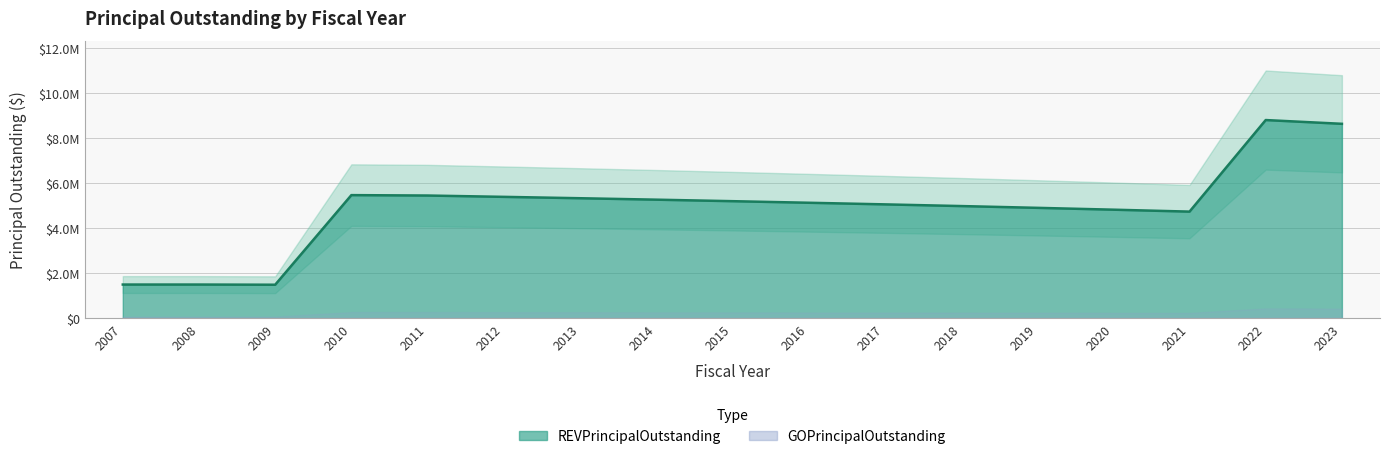

Rank the categories by value from highest to lowest.

2022, 2023, 2010, 2011, 2012, 2013, 2014, 2015, 2016, 2017, 2018, 2019, 2020, 2021, 2007, 2008, 2009